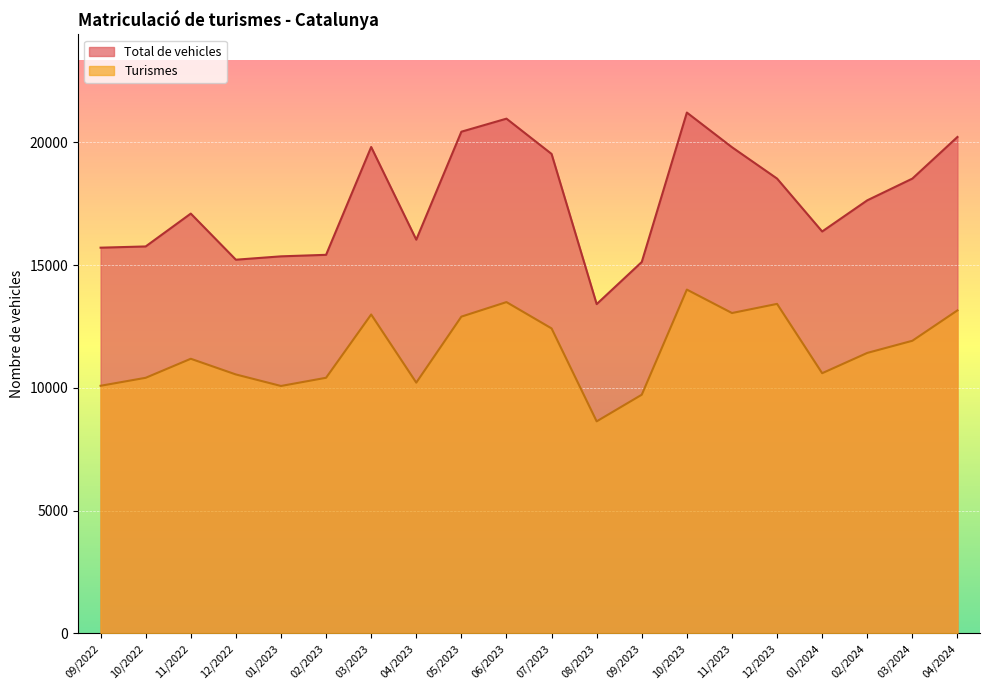

True or false: Turismes and Total de vehicles cross at least once.

False